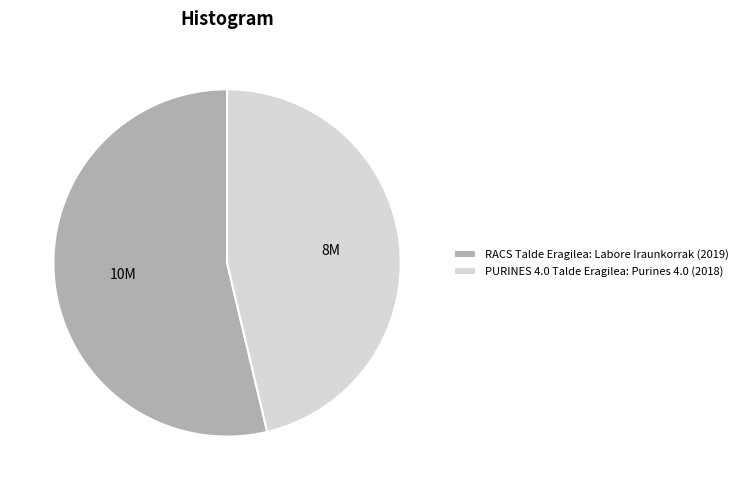

Combined, do RACS Talde Eragilea: Labore Iraunkorrak (2019) and PURINES 4.0 Talde Eragilea: Purines 4.0 (2018) account for over 50%?

Yes